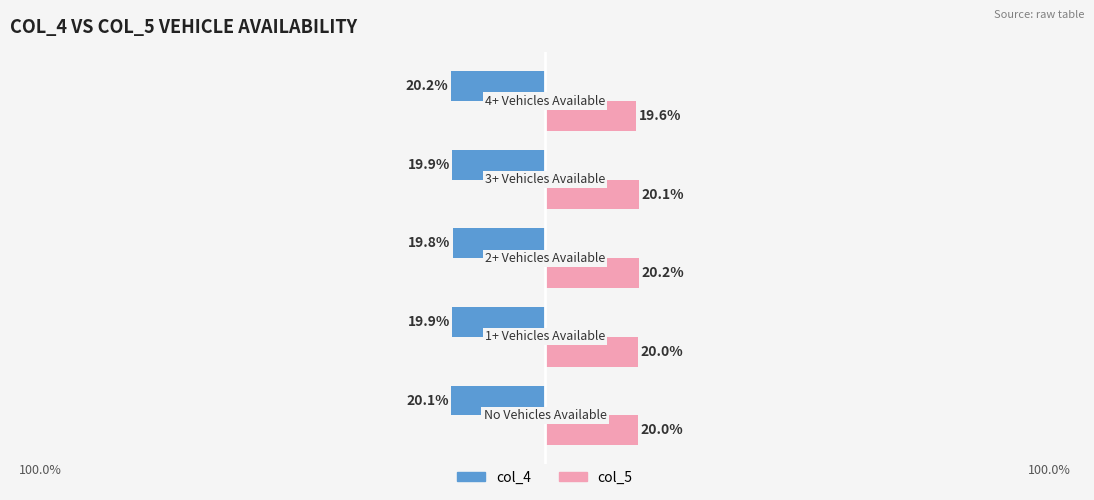

Which series has the largest total across all categories?

col_5